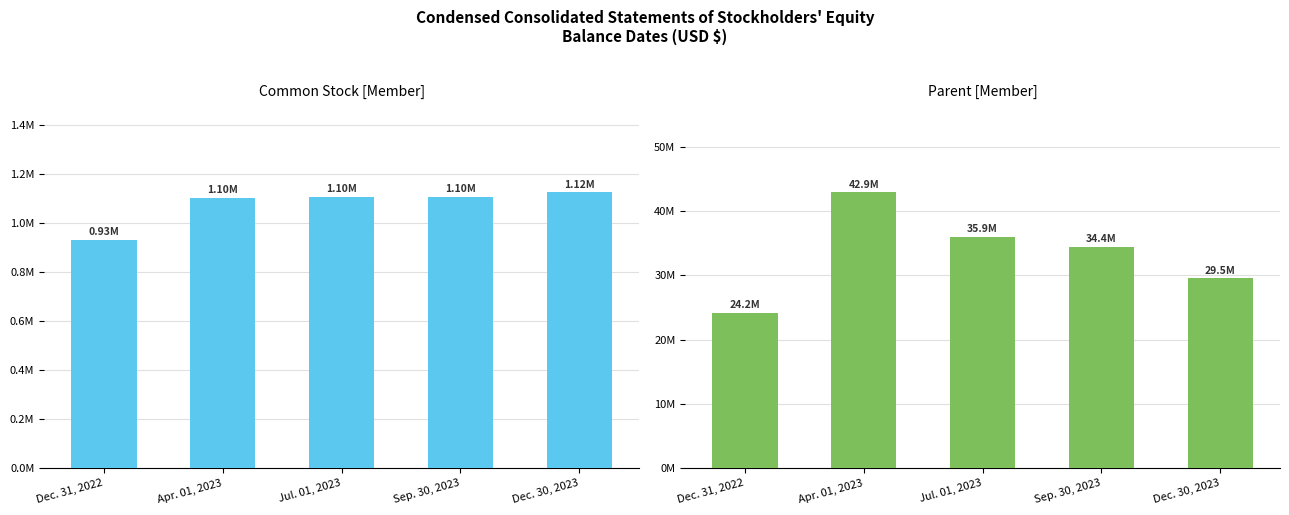

At which label does Common Stock [Member] first exceed 1103765?

Sep. 30, 2023